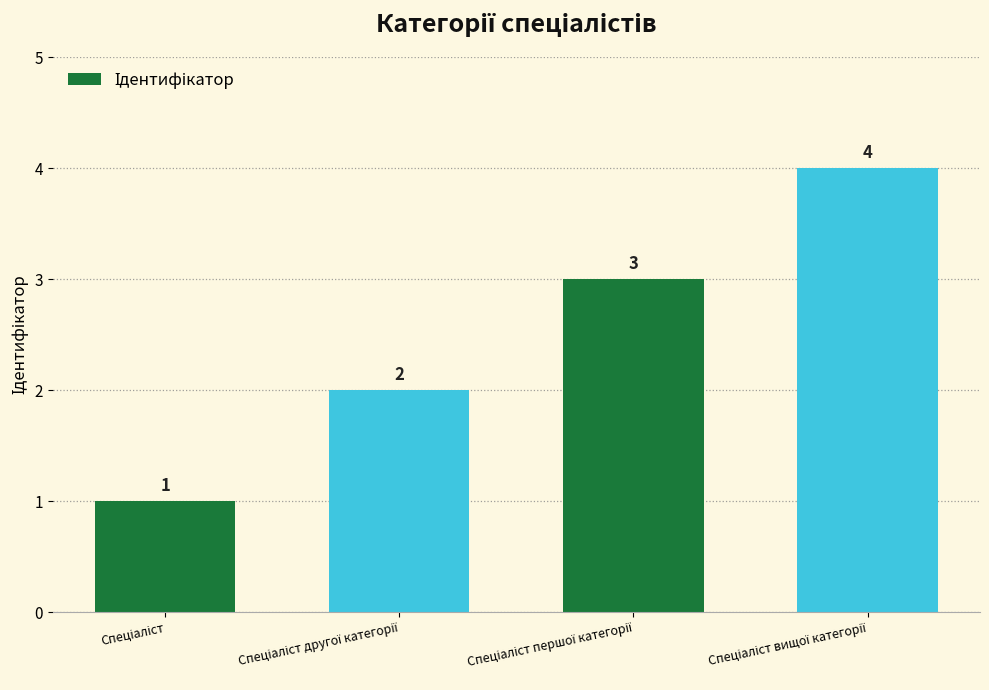

Count the values in the range 2 to 4.

3